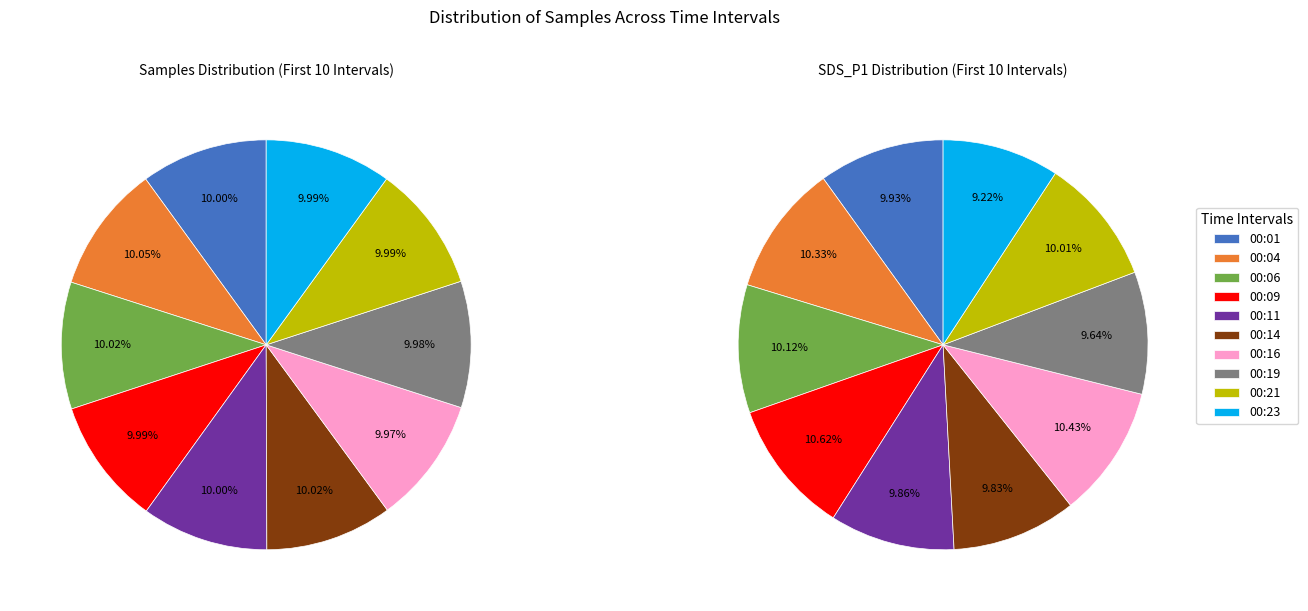

What percentage do 00:06 and 00:16 together represent?

20.0%